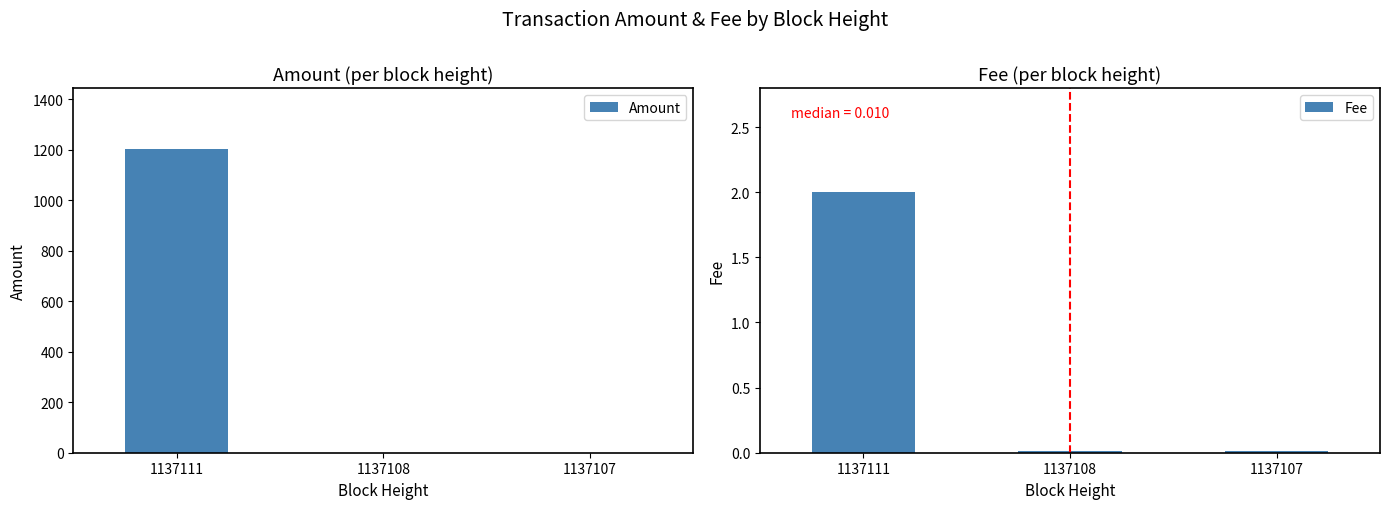

At how many categories does at least one series exceed 656?

1